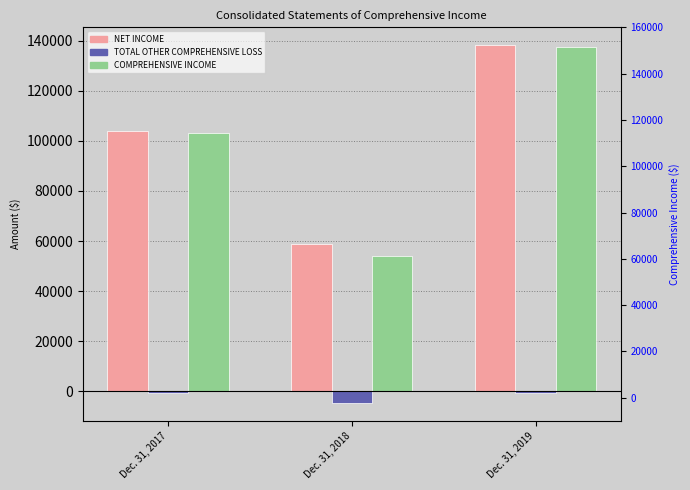

How many categories are shown in the chart?

3